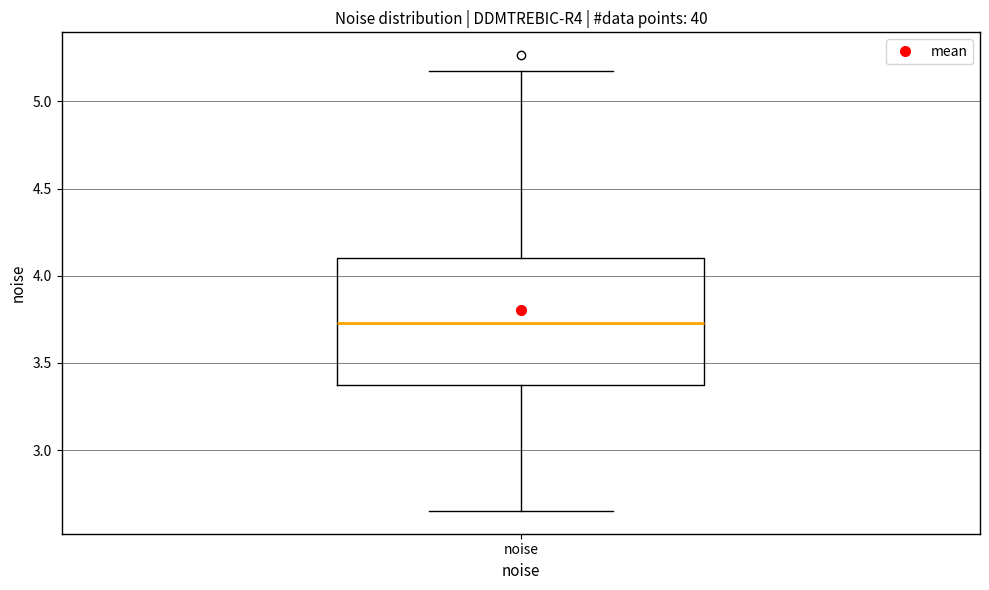

Read this box plot against the y-axis: the position of the median line, the range covered by the box, and the ends of both whiskers. The values are not printed on the chart, so give them approximately, as read against the axis.

median 3.75, box 3.40 to 4.10, whiskers 2.65 to 5.15